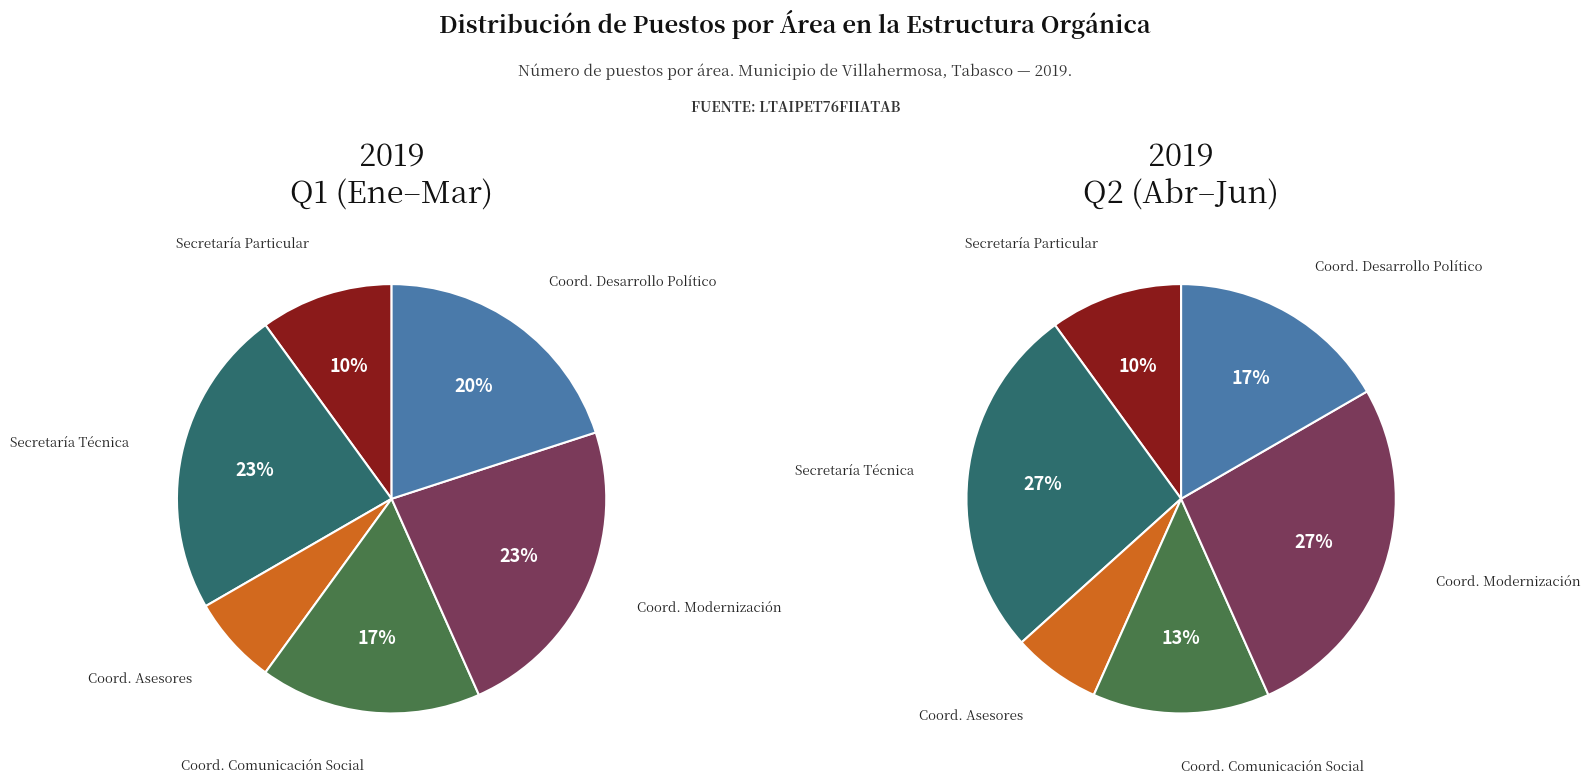

True or false: Coordinación de Desarrollo Político accounts for 29% of the total.

False